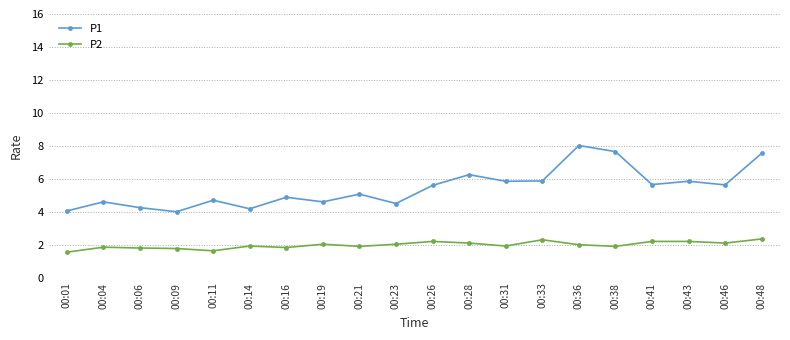

At which category does the chart reach its peak across all series?

00:36